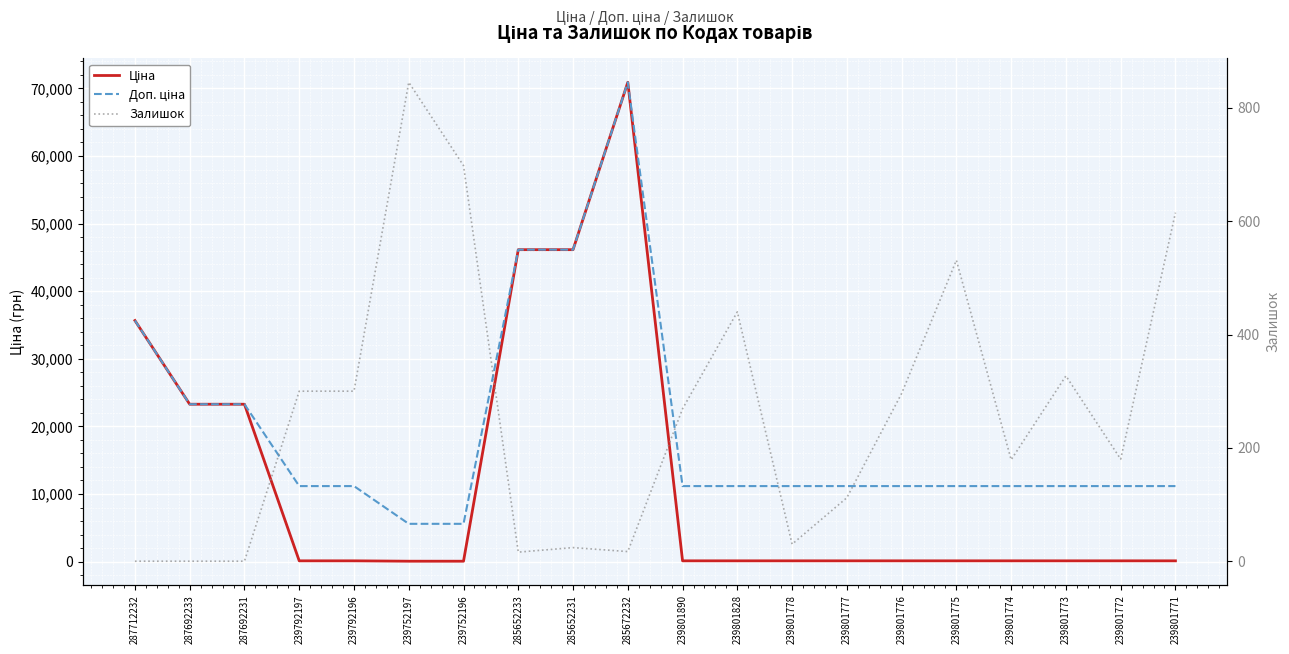

What position from the right is 287692231?

18